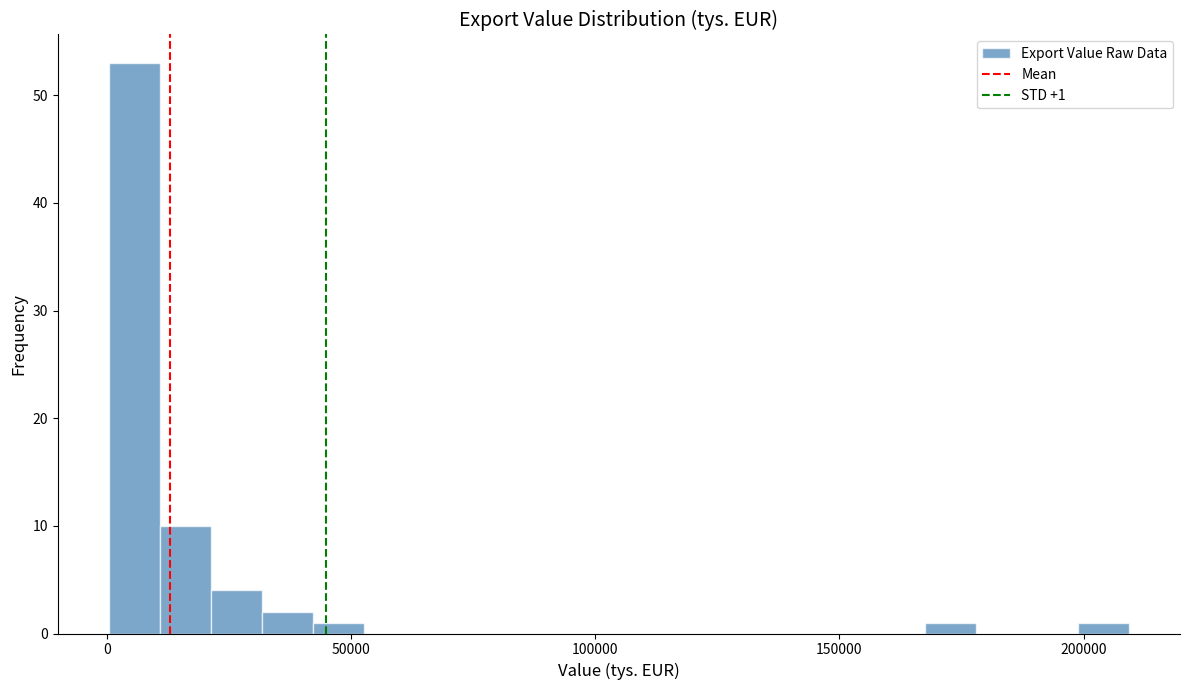

Read against the x-axis, roughly where is the centre of the tallest bar?

5000